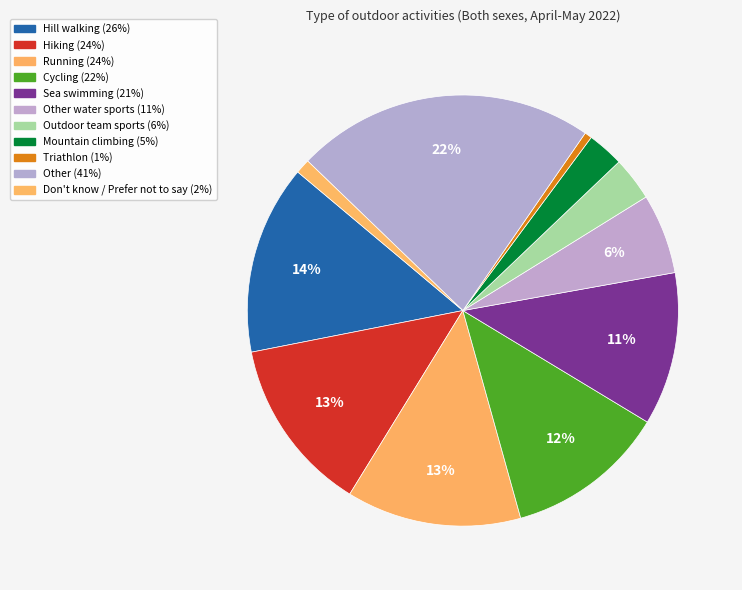

How many segments does this pie chart have?

11